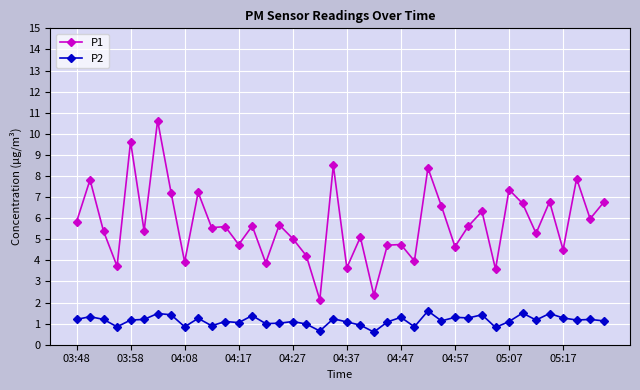

What is the value of the P1 point at the 30th from the left?

5.6